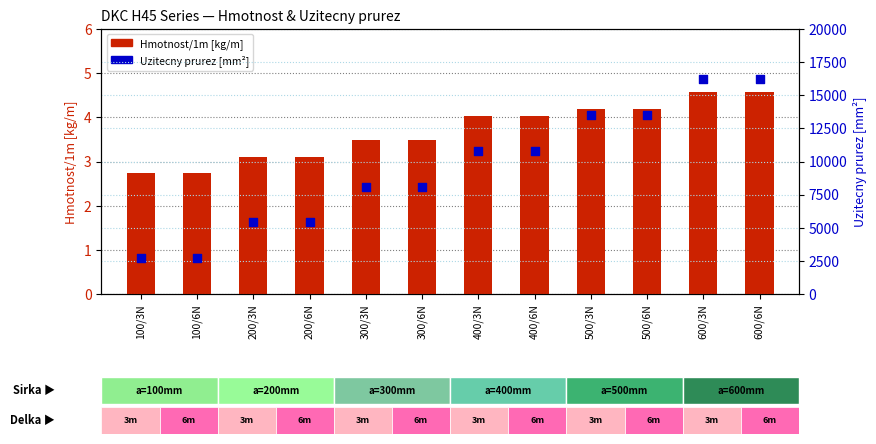

What is the total value across all series at 500/3N?

13504.2